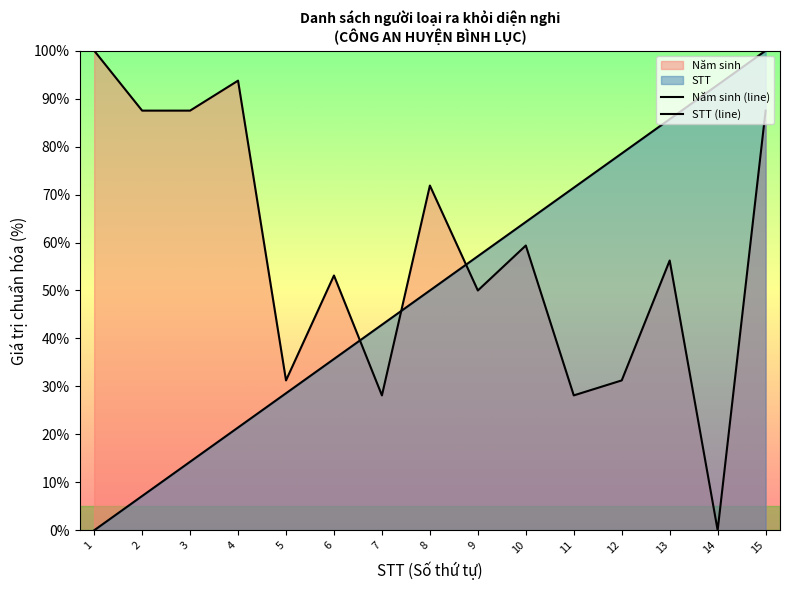

How many positive values does the STT series have?

14